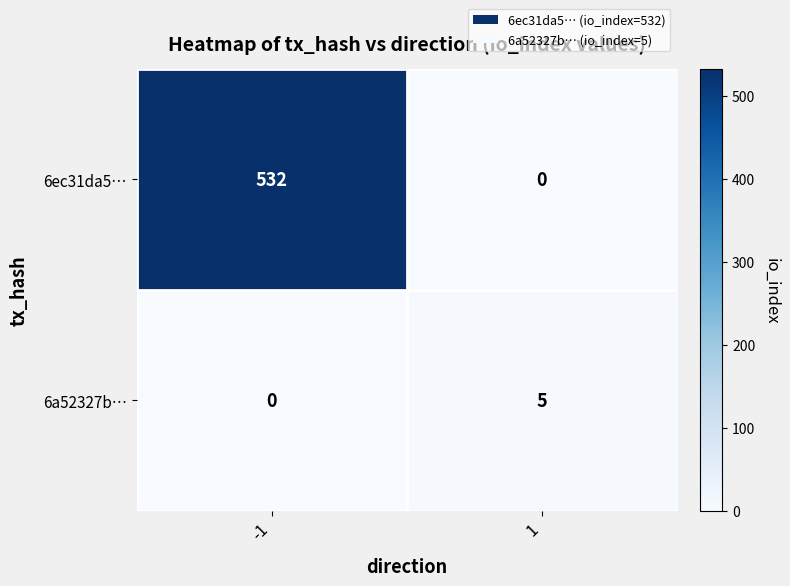

What is the difference between the highest and lowest values at 1?

5